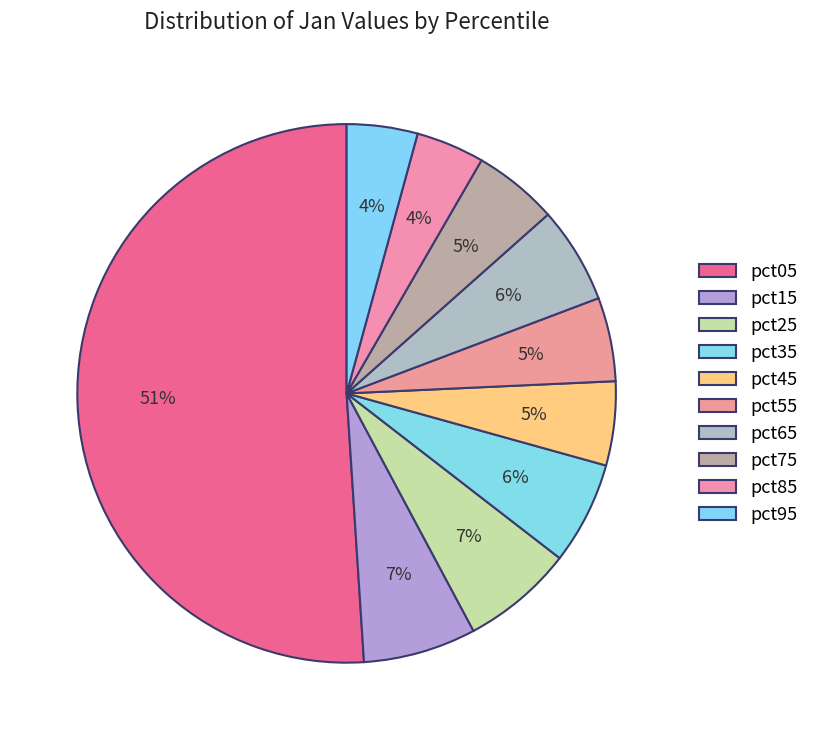

How many slices are in this pie chart?

10